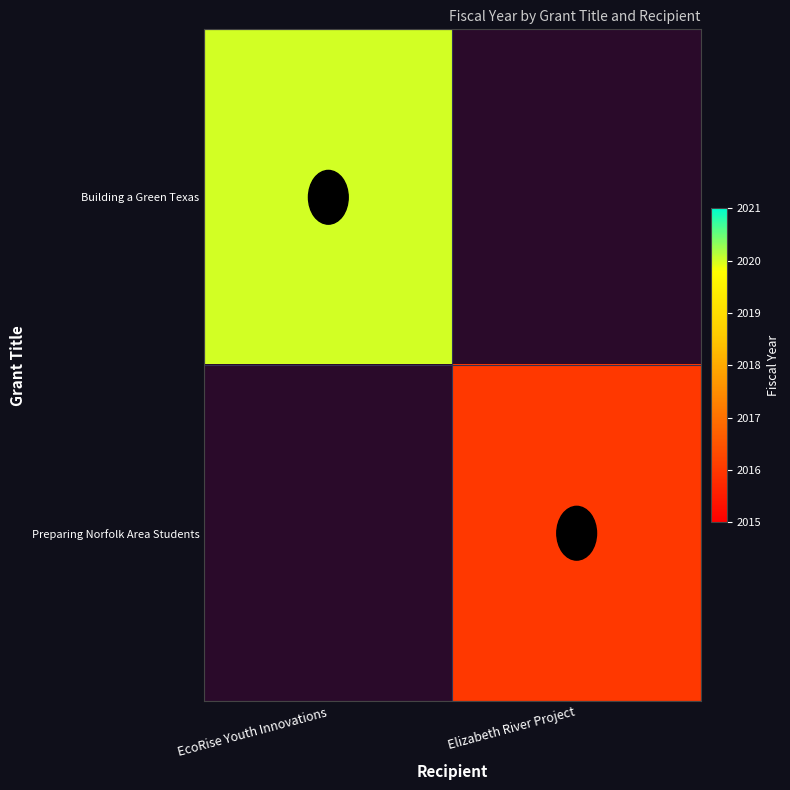

Is the value of Preparing Norfolk Area Students at Elizabeth River Project greater than the value of Building a Green Texas at EcoRise Youth Innovations?

No